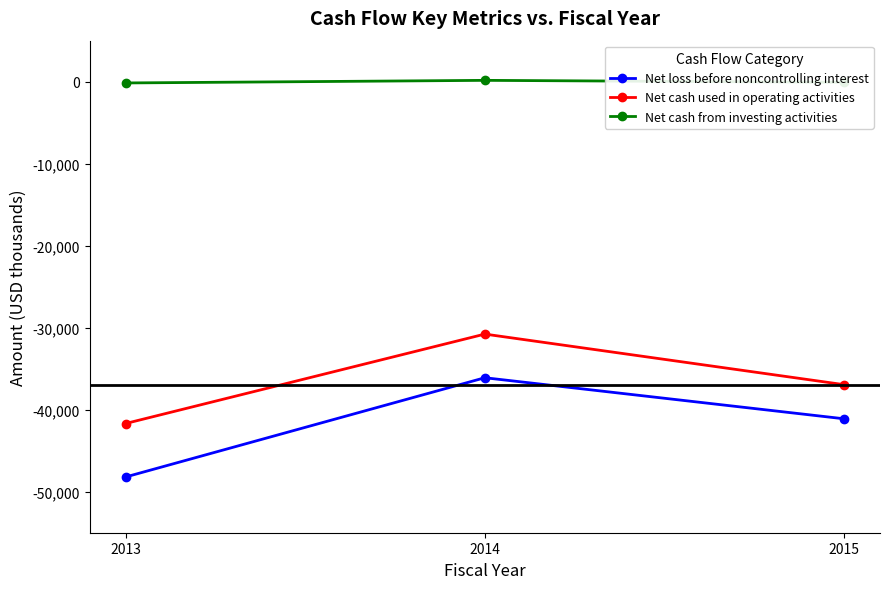

Count the Net cash used in operating activities values in the range -41684 to -30779.

3